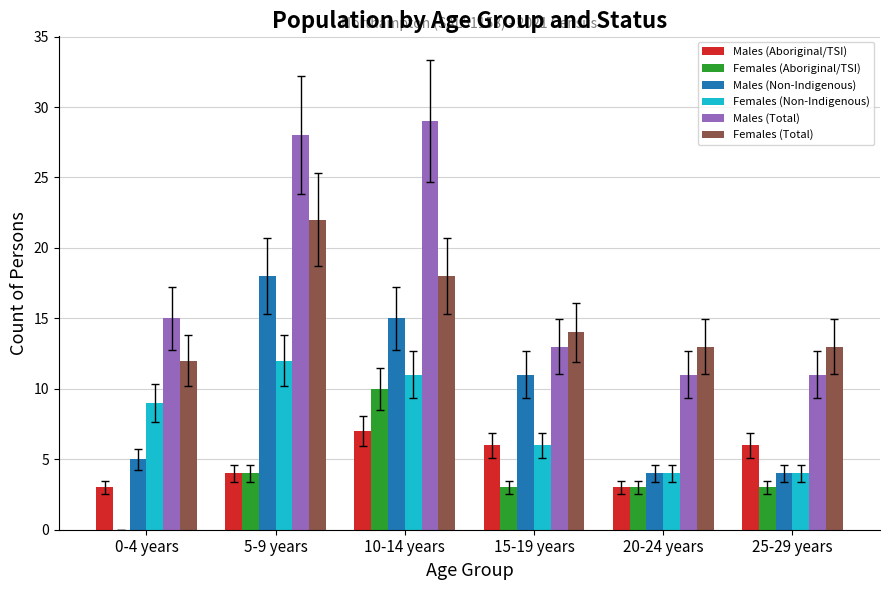

Which series has the largest range (max minus min)?

Males (Total)